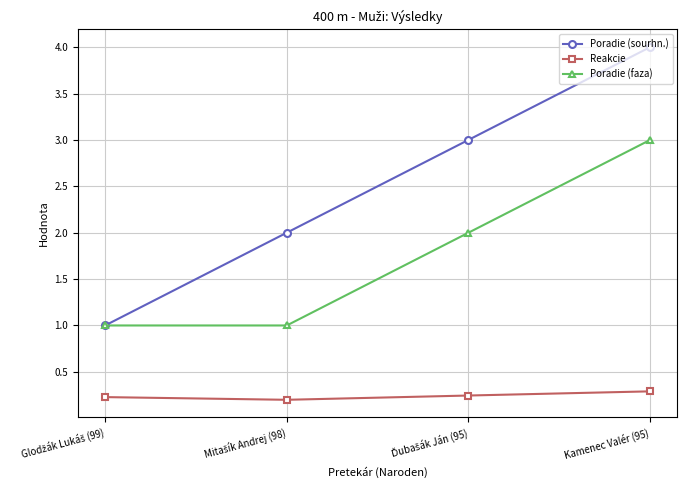

What is the difference between the maximum and minimum values in the Reakcie series?

0.1